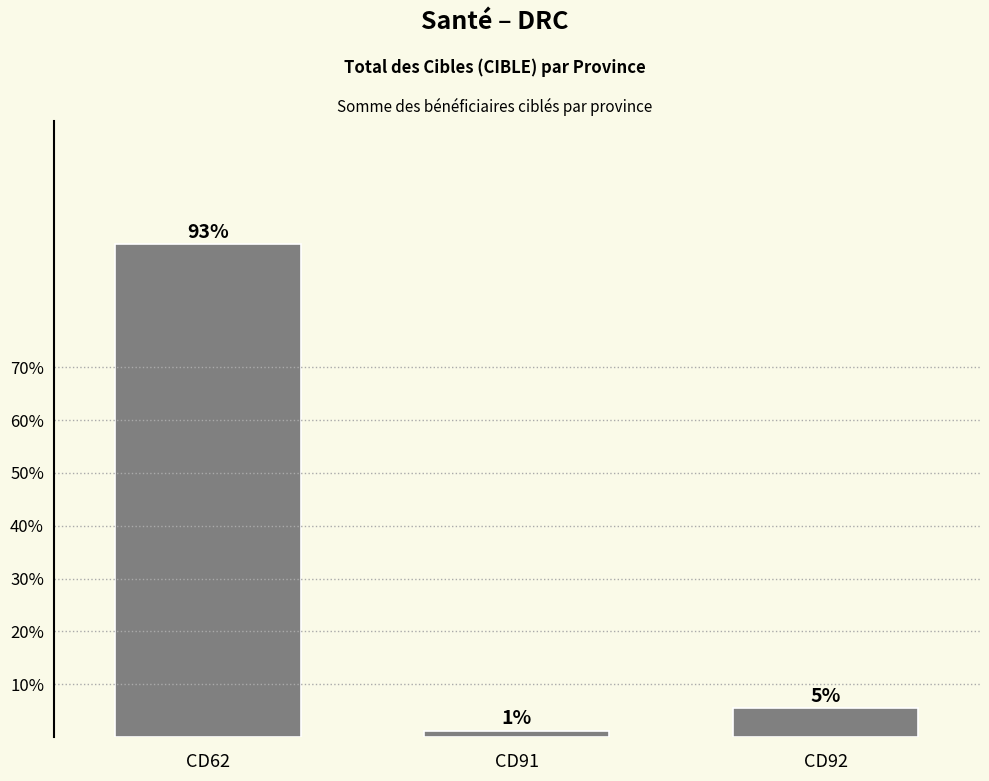

What is the value of the 3rd bar from the left?

5.5